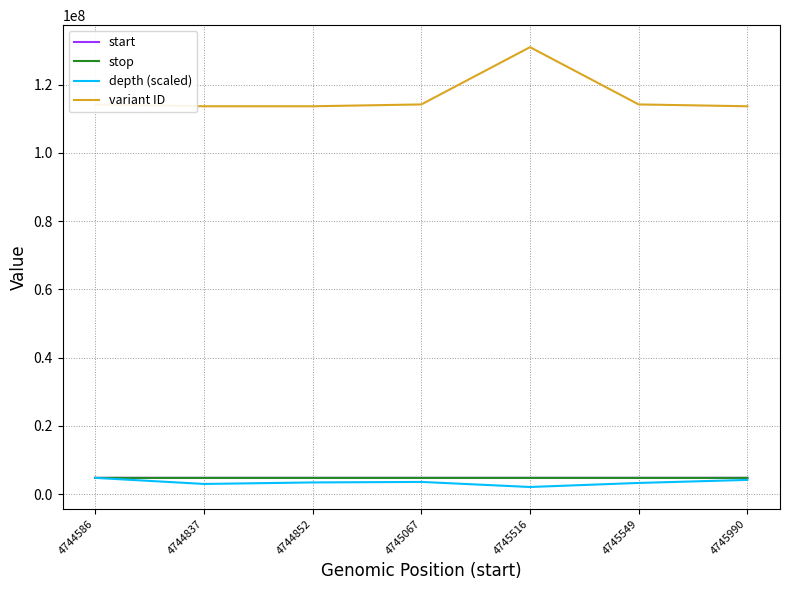

Is it true that start equals 4744837.0 at 4744837?

True